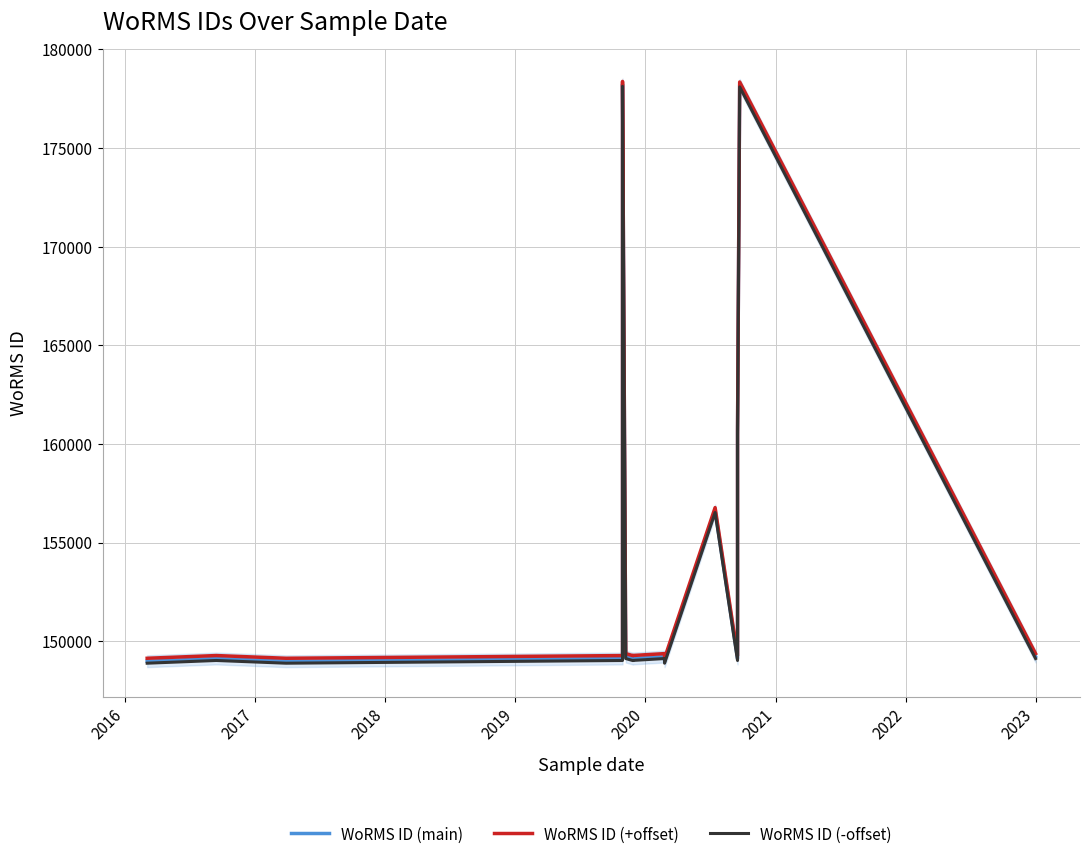

In WoRMS ID (-offset), how many points are lower than both neighbors (excluding endpoints)?

4